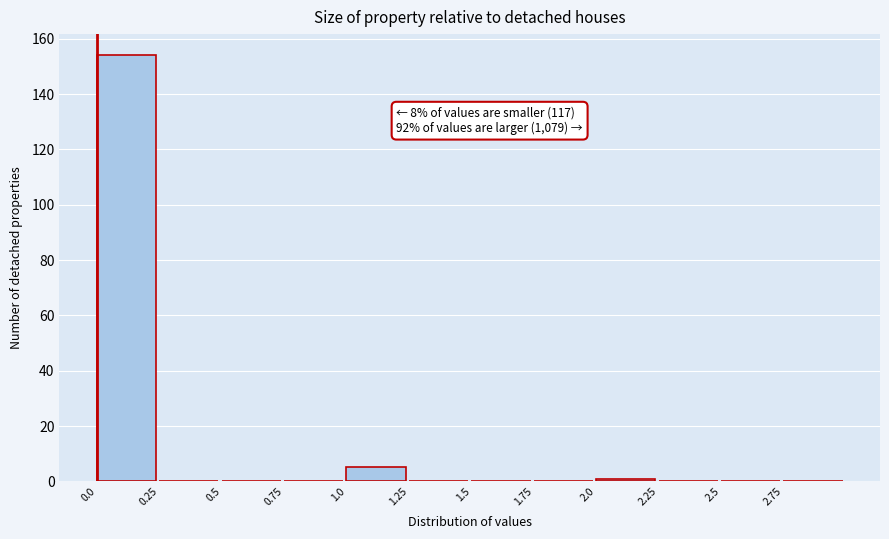

Which range on the x-axis has the tallest bar?

0.00 to 0.25